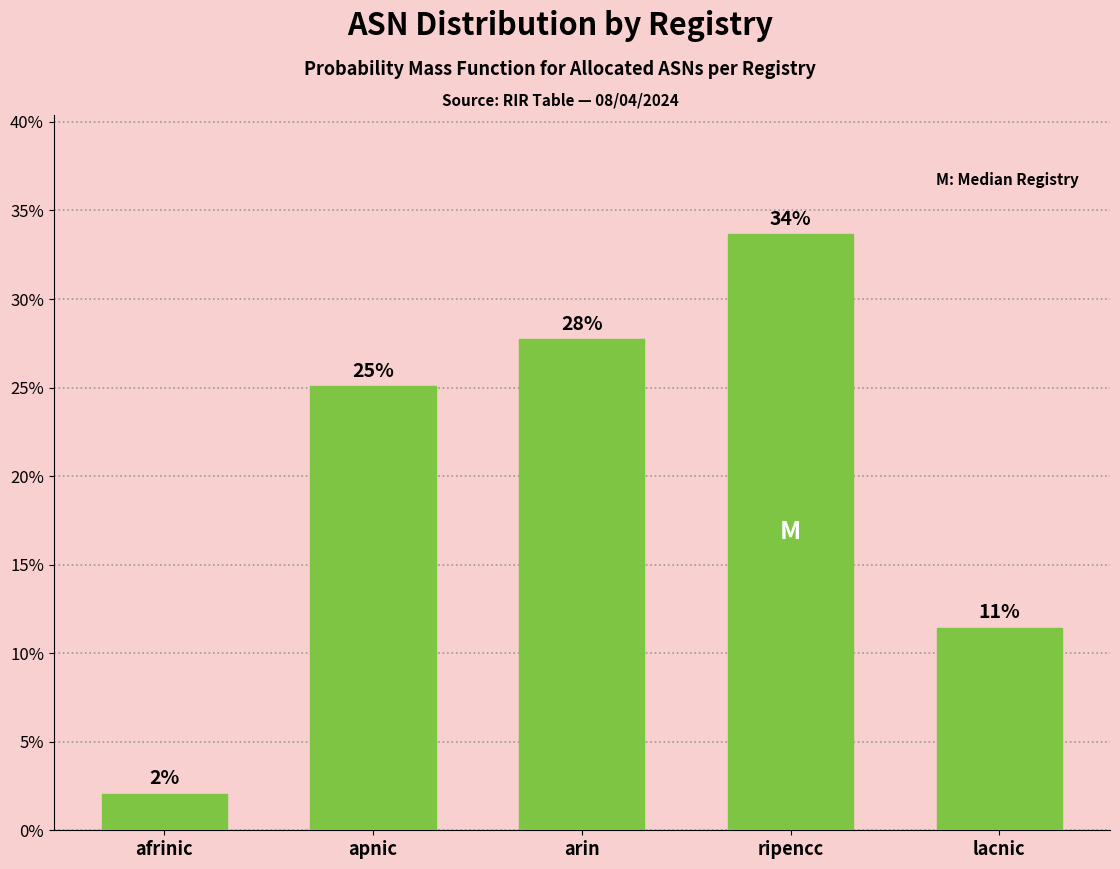

Are the bars horizontal?

No